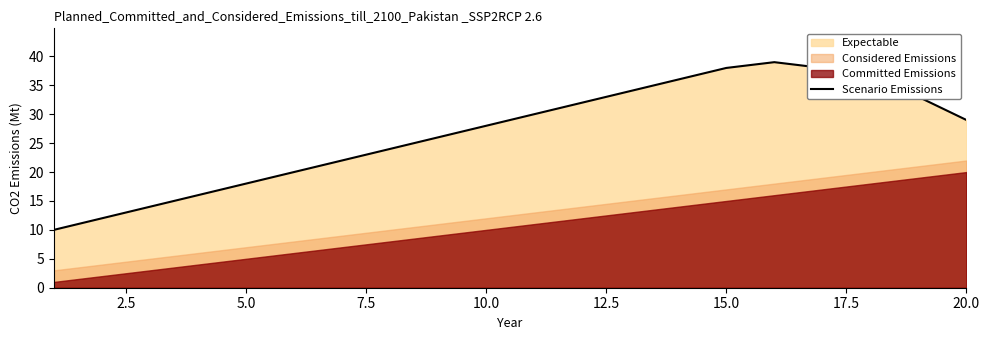

The Scenario Emissions series shows 28 at 10.0. True or false?

True